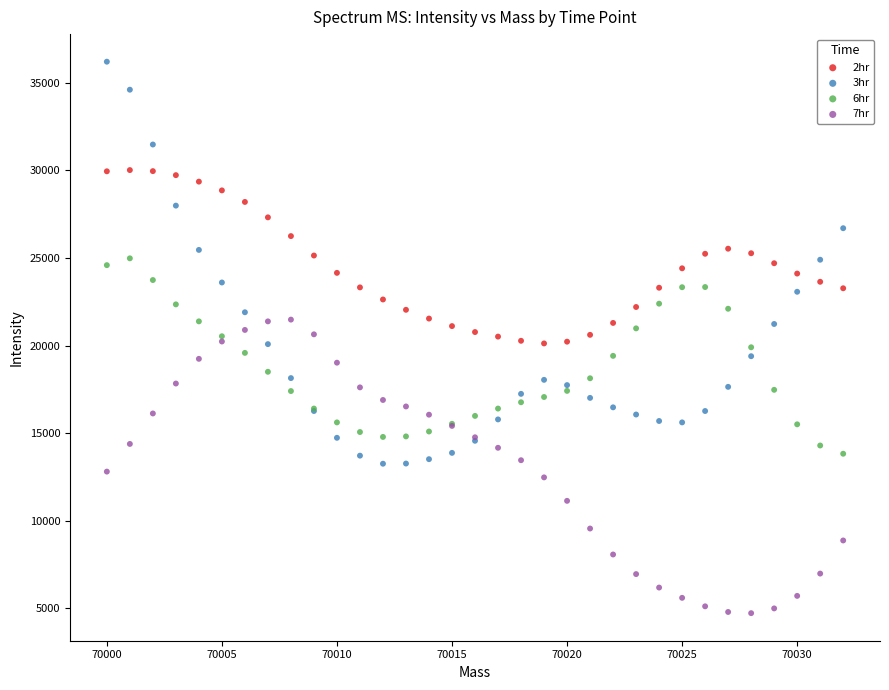

Which series has the largest Y range (max minus min)?

3hr